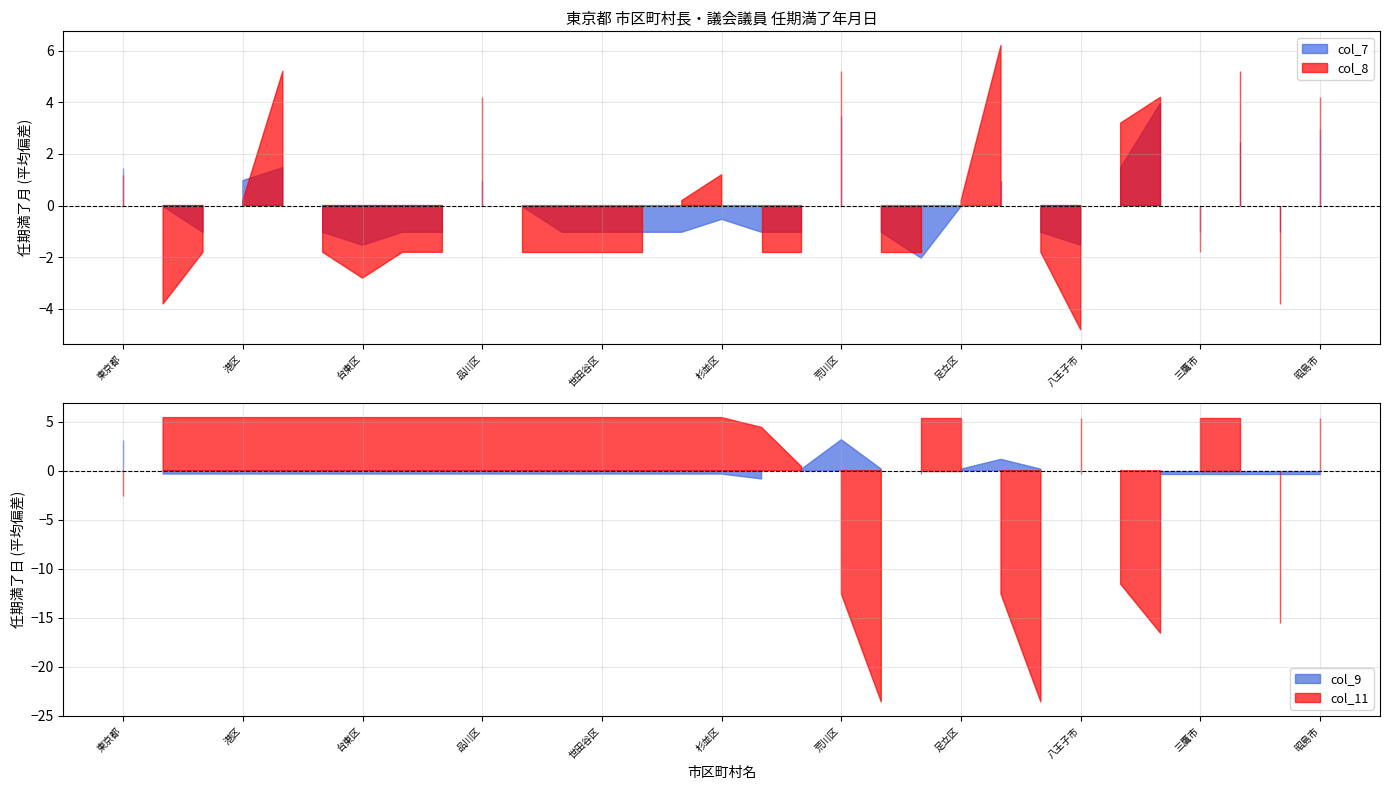

In col_8, how many points are higher than both neighbors (excluding endpoints)?

7